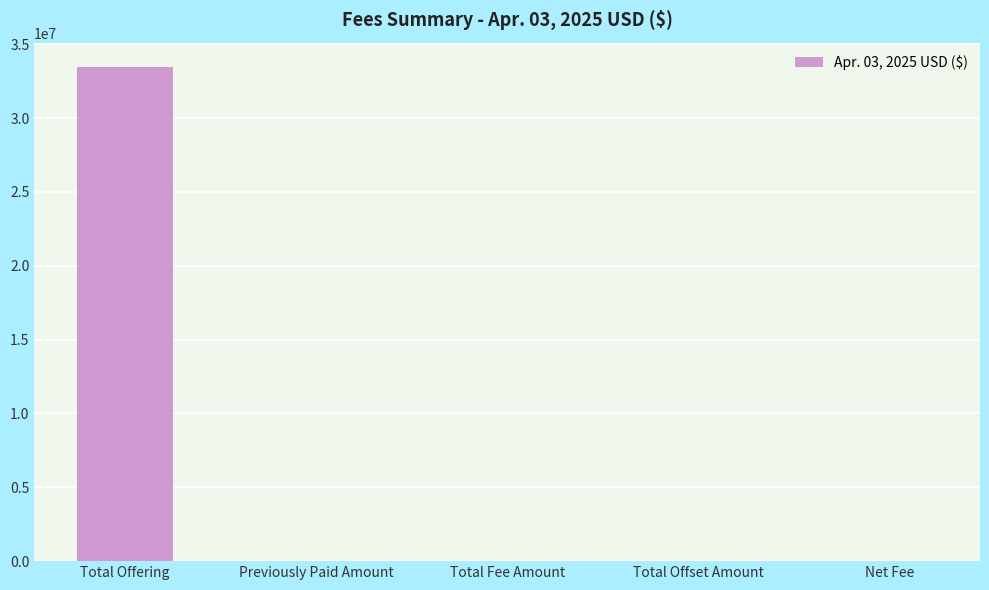

The chart shows a value of 49184191.2 at Total Offering. True or false?

False